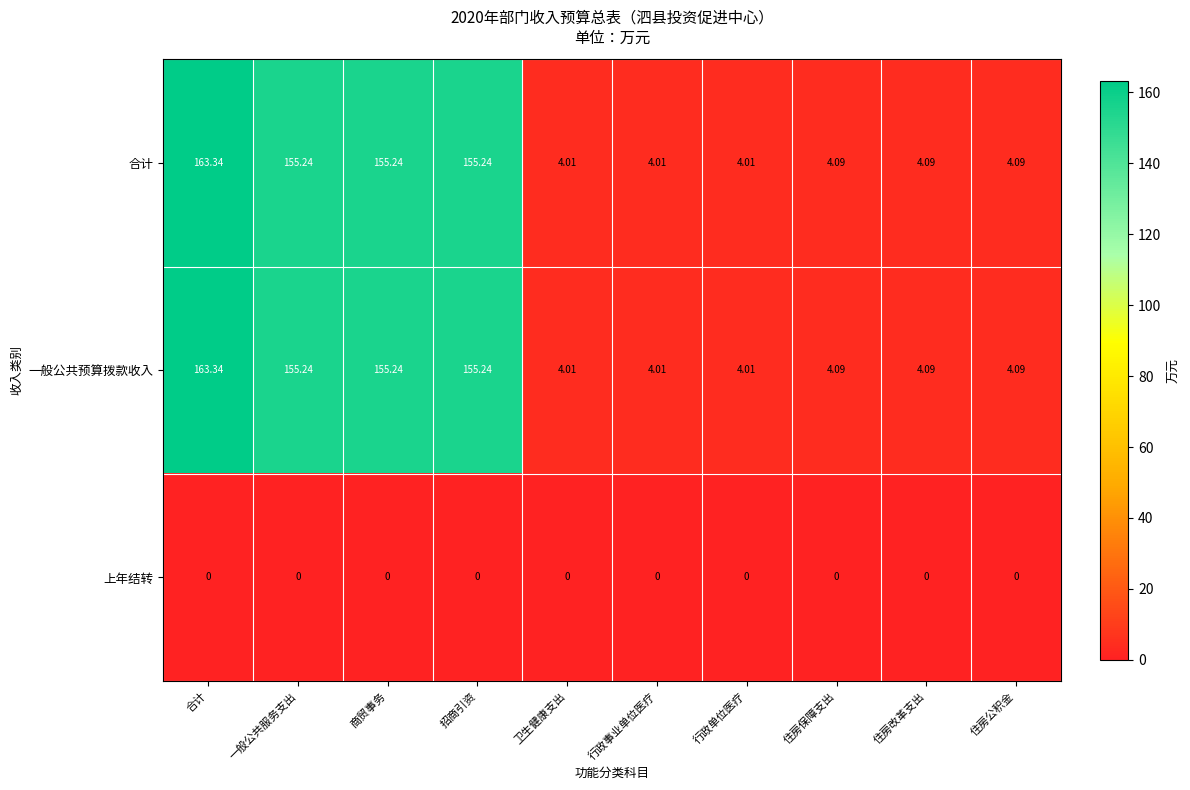

Is the value of 上年结转 at 行政单位医疗 greater than the value of 一般公共预算拨款收入 at 行政事业单位医疗?

No